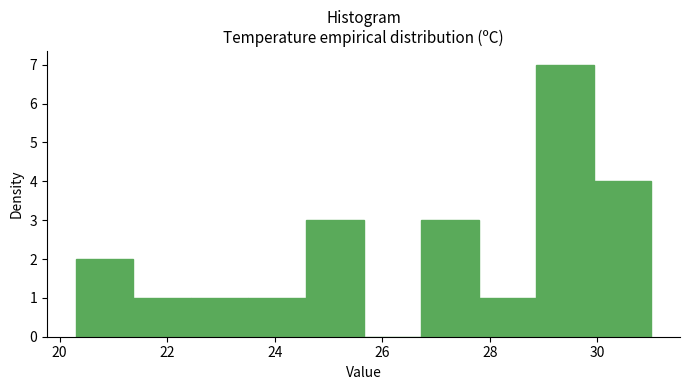

How tall is the bar that spans 26.8 to 27.8 on the x-axis? Neither the bar edges nor the heights are printed on the chart, so give them approximately, as read against the axes.

3